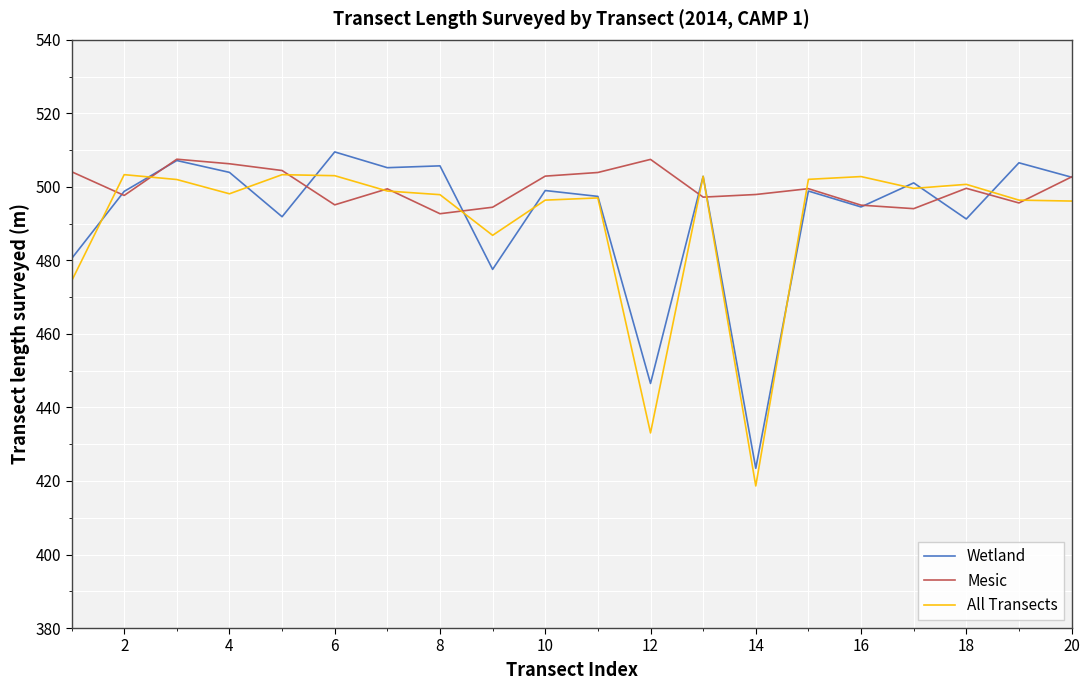

What is the greatest value displayed?

509.5